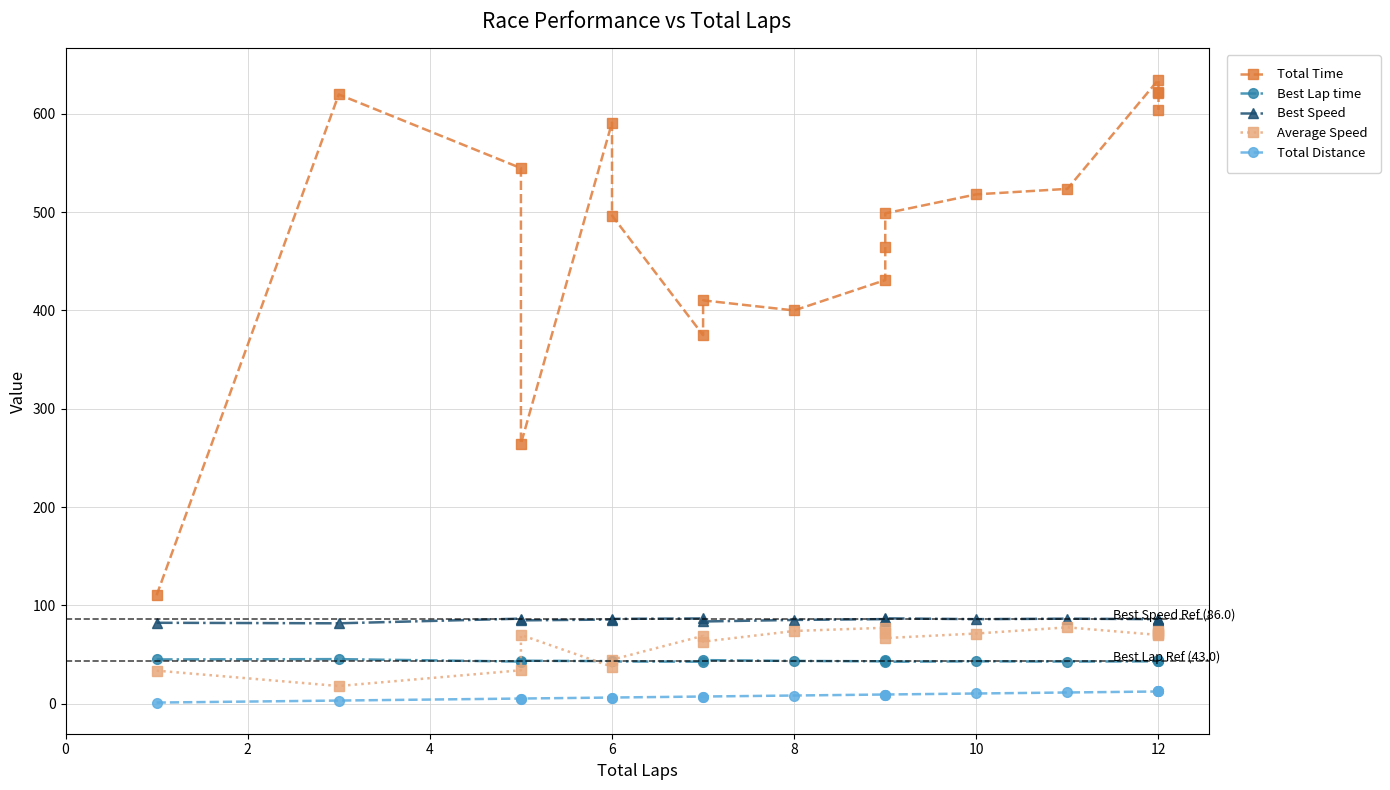

Is it true that Total Time equals 322.4 at 11?

False